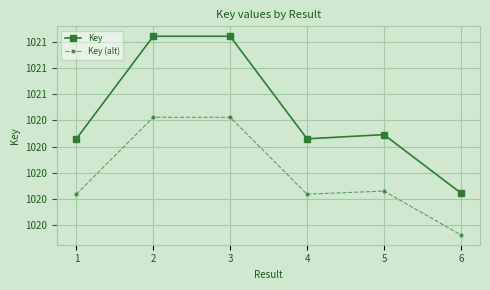

At how many categories does at least one series exceed 1020?

5